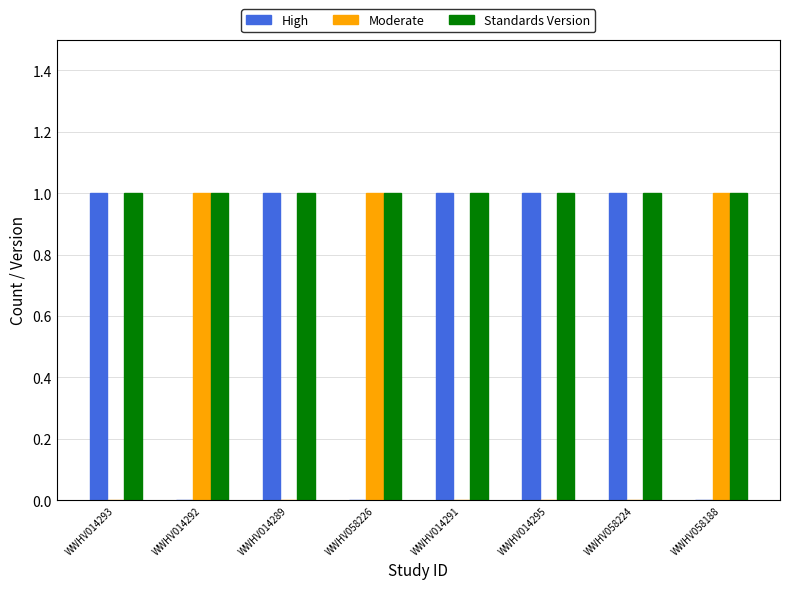

What is the highest value of the Moderate series?

1